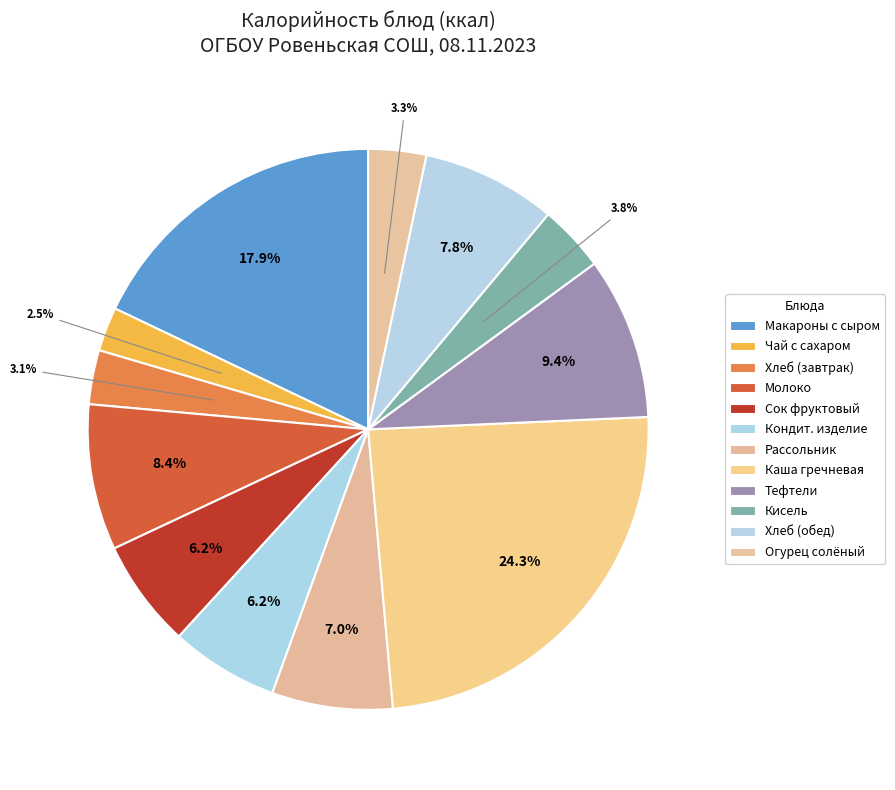

To the nearest percent, what is the difference between the largest and smallest slice percentages?

22%